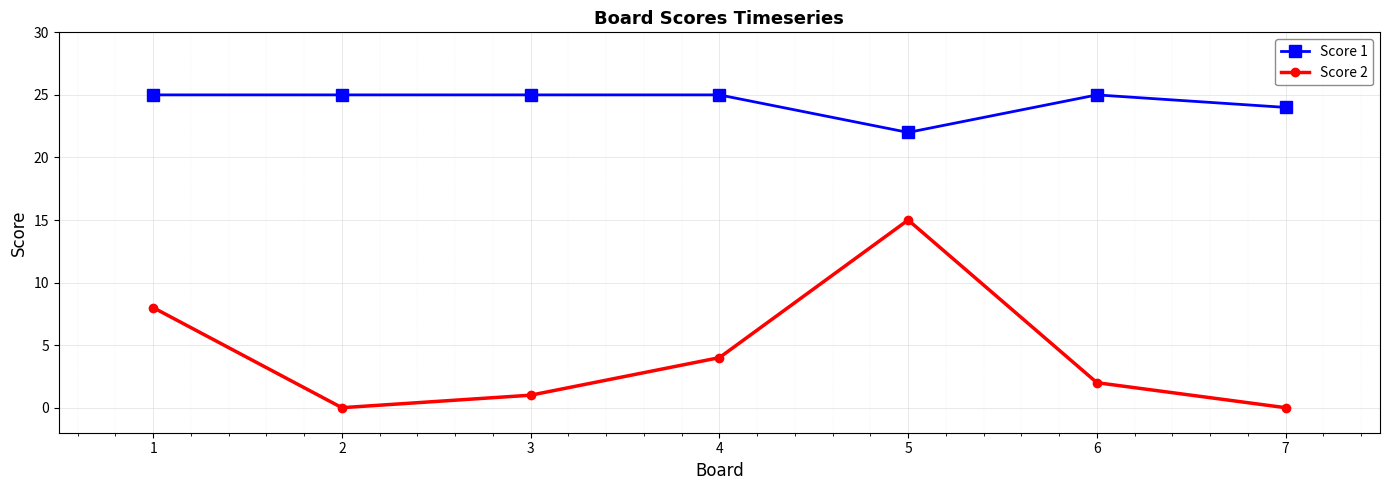

Rank the series by their maximum value, from highest to lowest.

Score 1, Score 2